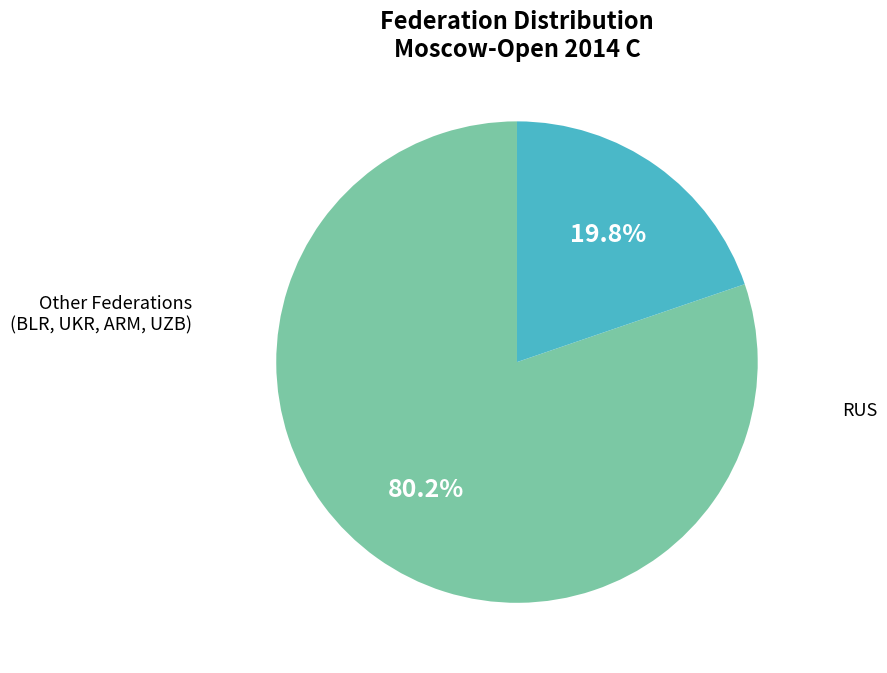

Is there any slice that represents more than half of the pie?

Yes